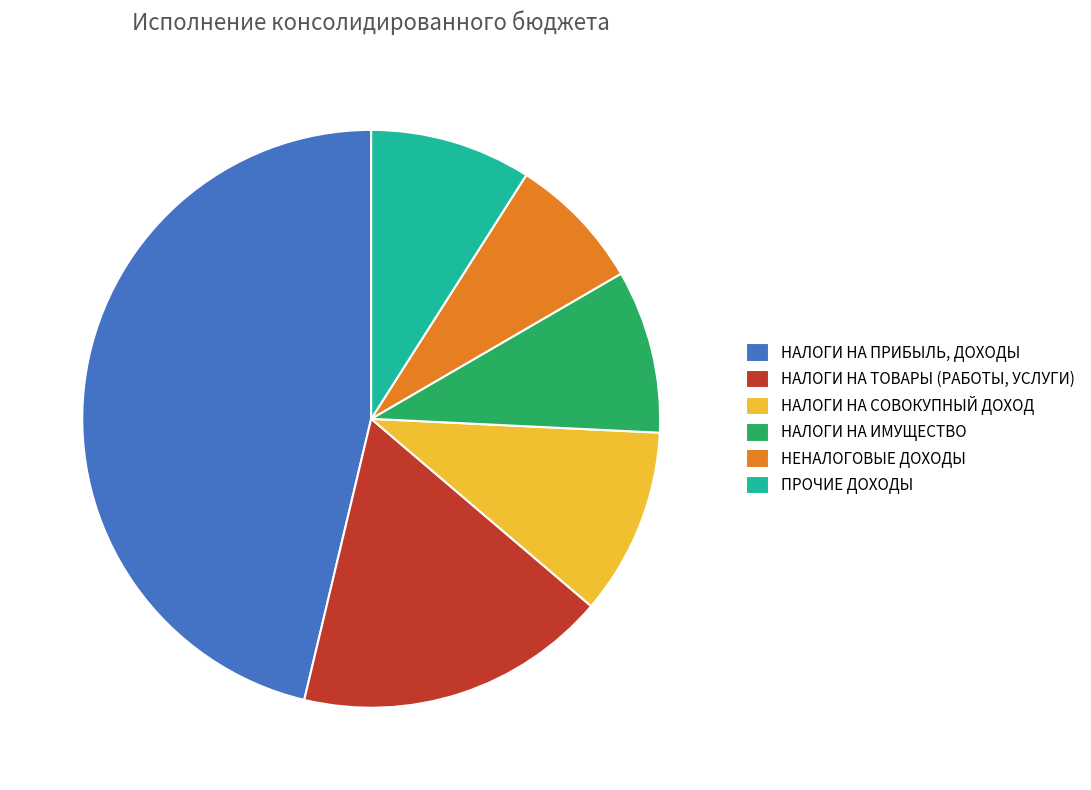

The НАЛОГИ НА ТОВАРЫ (РАБОТЫ, УСЛУГИ) slice represents 17% of the pie. True or false?

True